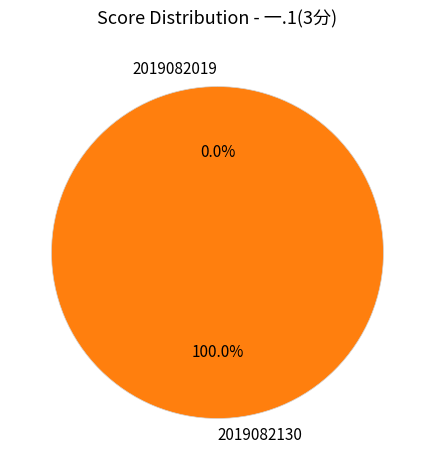

What is the change in value from 2019082019 to 2019082130?

+3